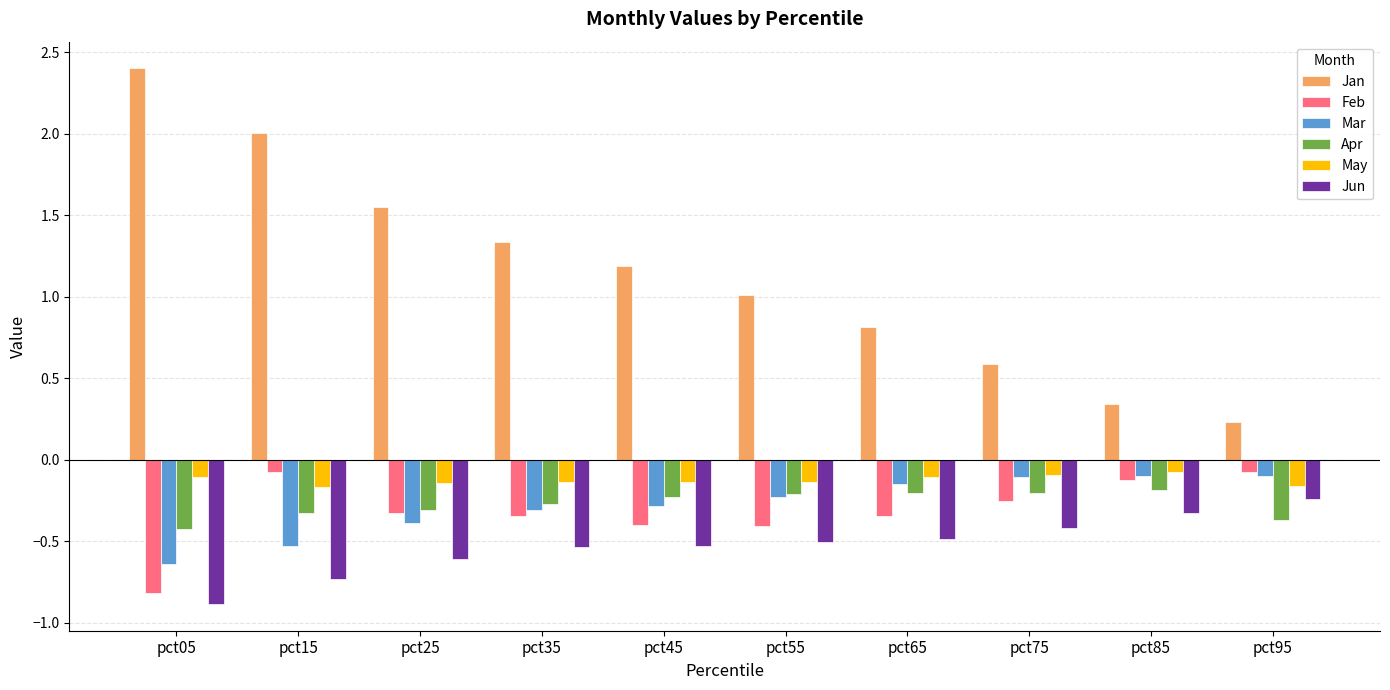

True or false: Apr has a value of -0.6 at pct05.

False